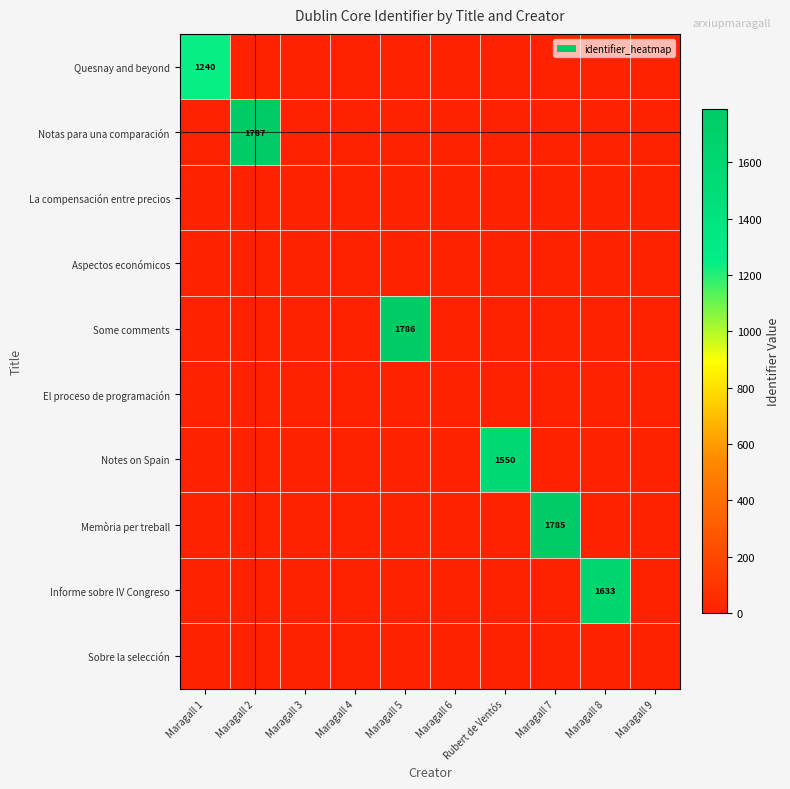

How many categories are shown in the chart?

10